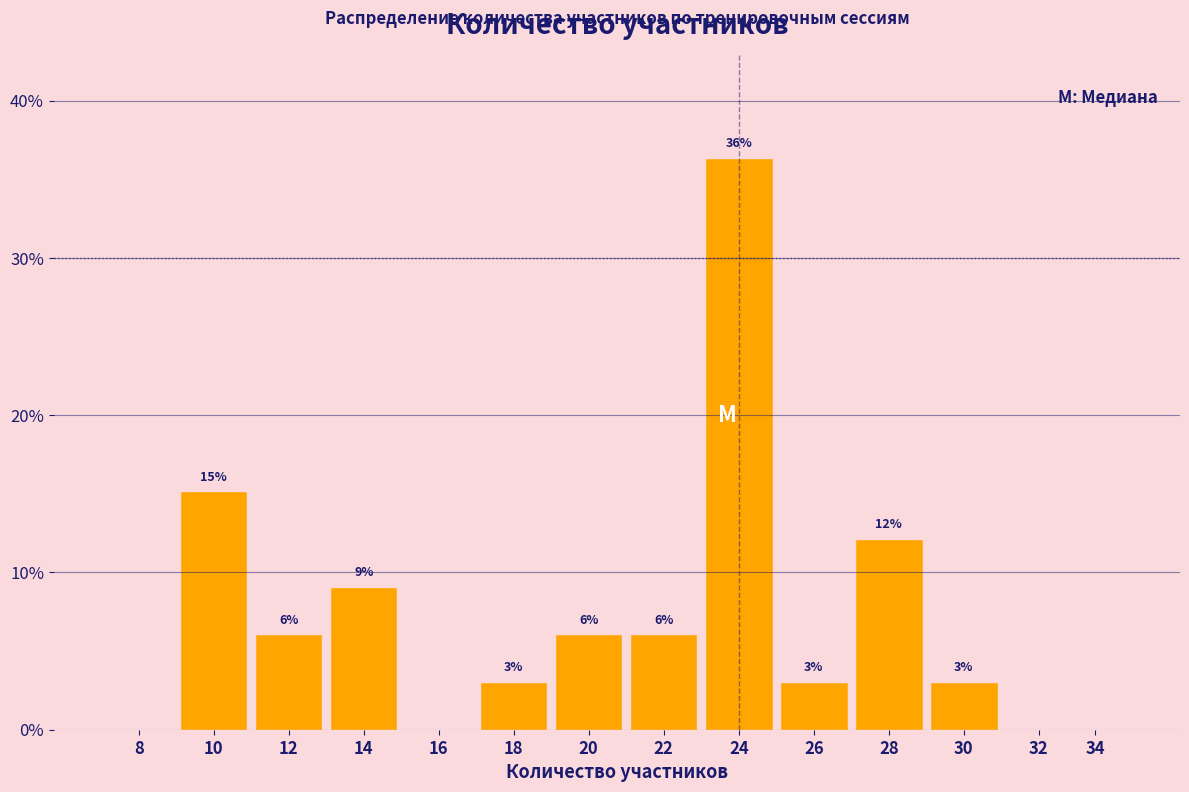

Are the bars horizontal?

No